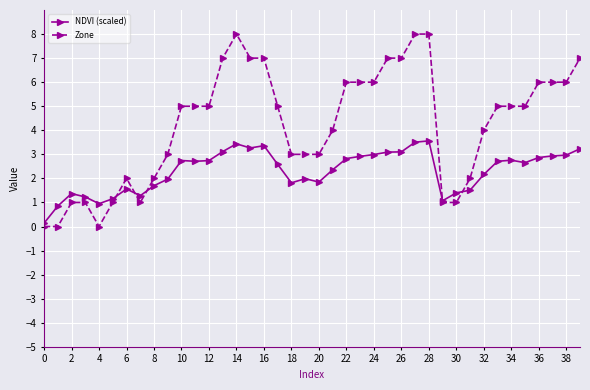

Which series has the largest total across all categories?

Zone